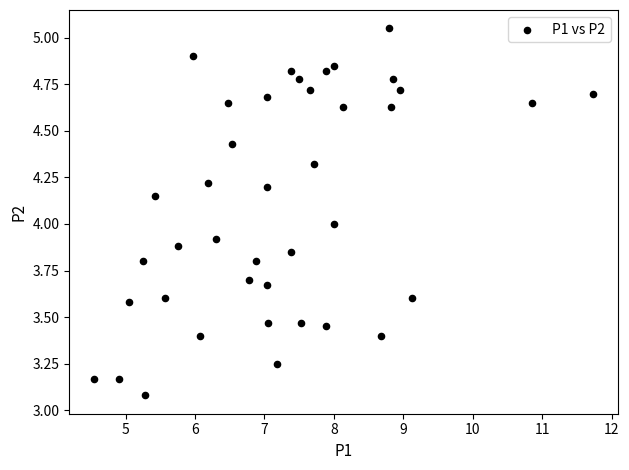

What is the range of Y values (max minus min)?

2.0